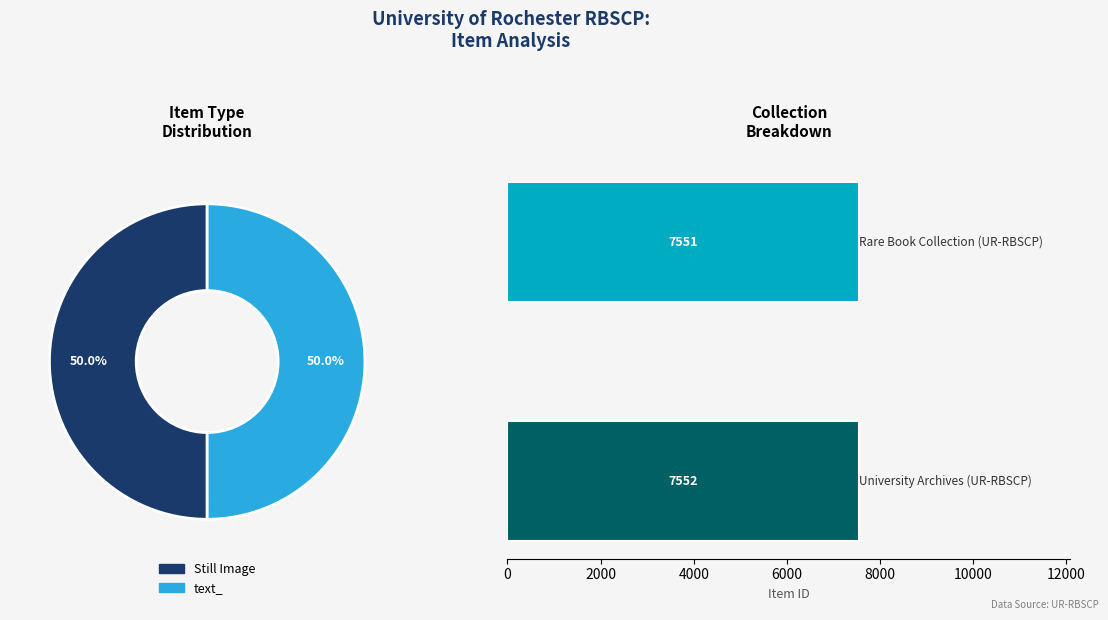

How many segments does this pie chart have?

2